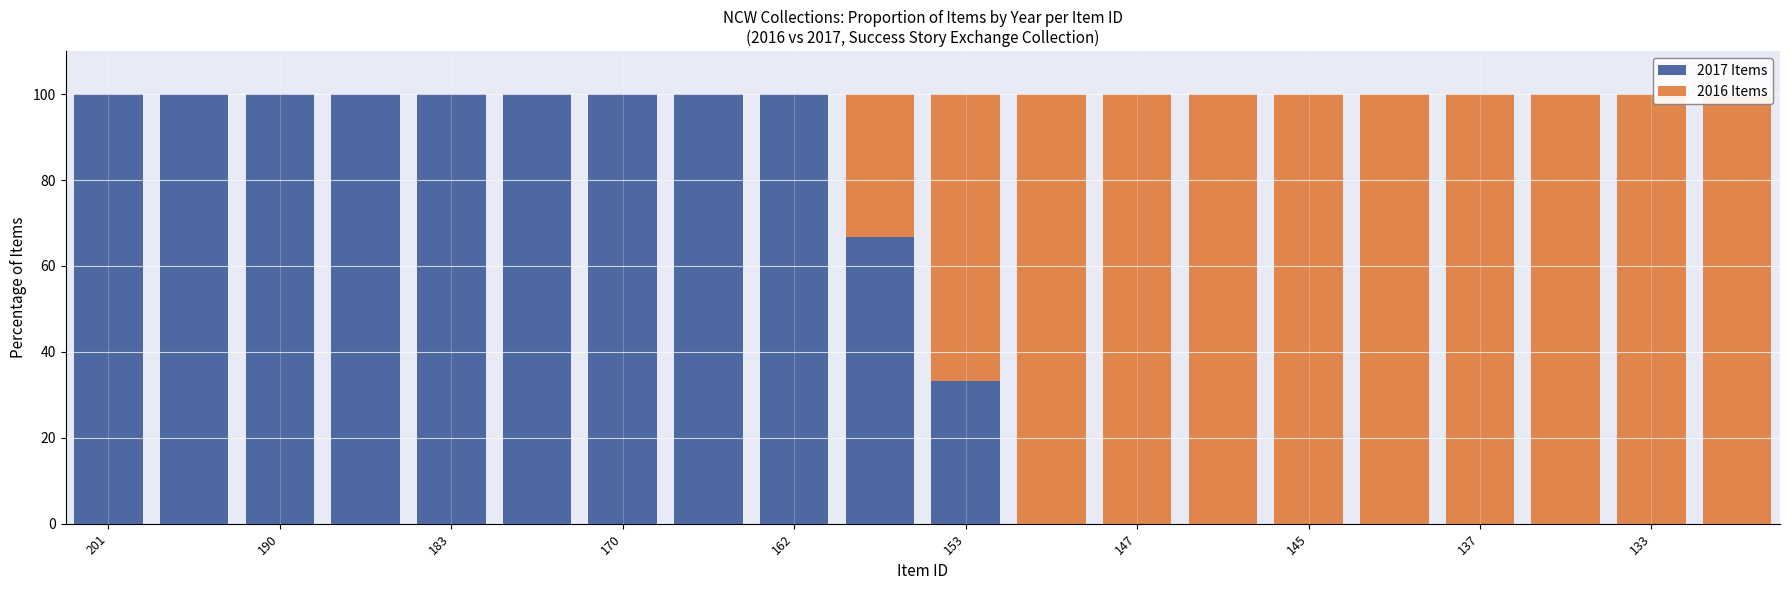

How many distinct data groups are displayed?

2